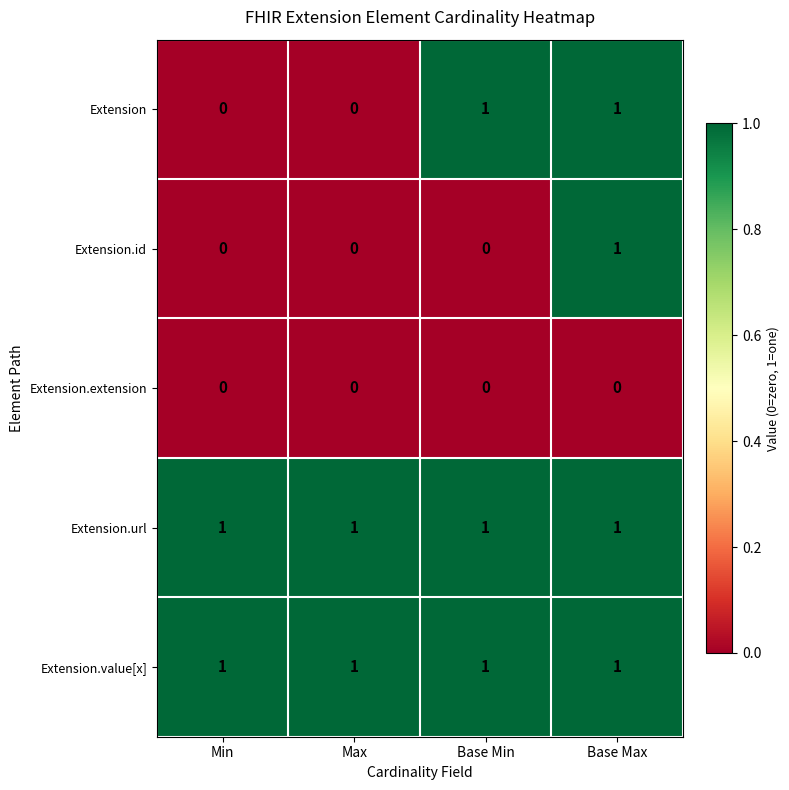

Is it true that Extension.value[x] equals 1 at Min?

True